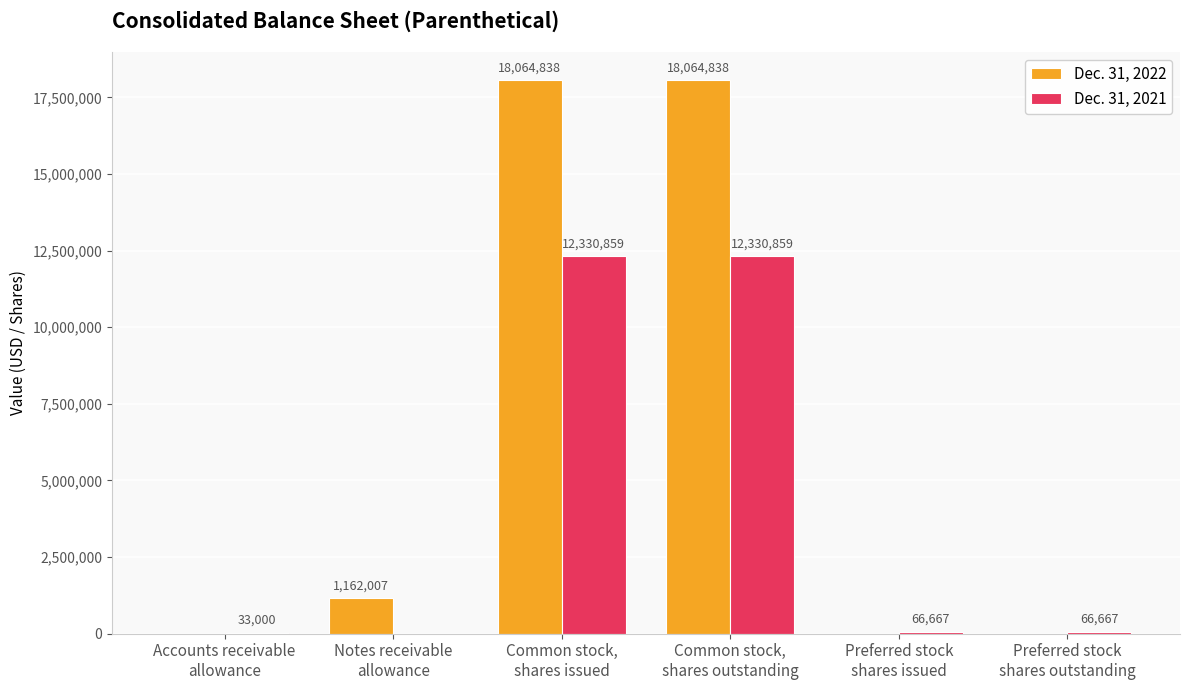

Which series has the largest total across all categories?

Dec. 31, 2022